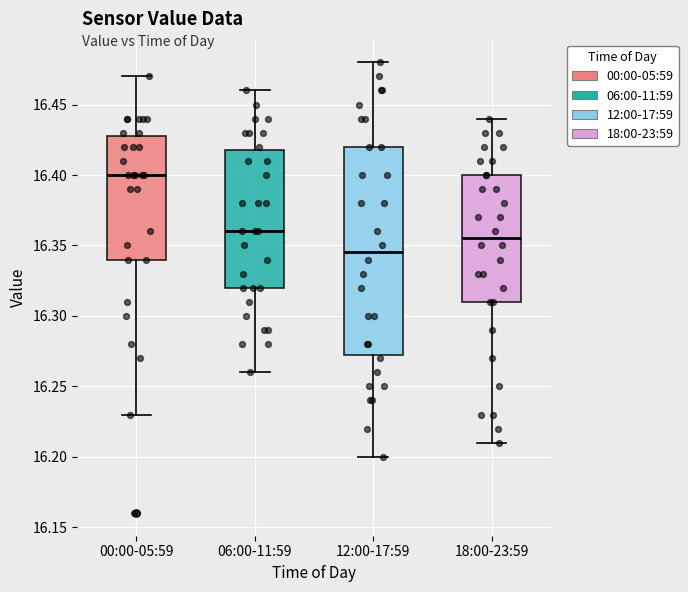

Which box's median line is the highest?

00:00-05:59